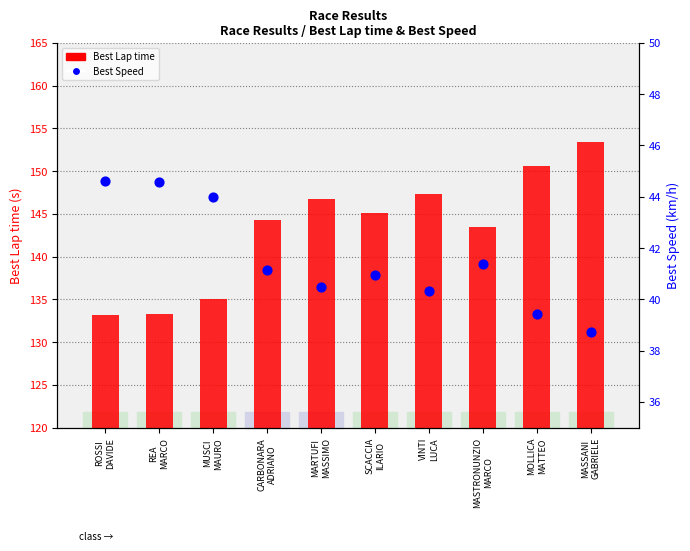

Is the value of Best Speed at VINTI
LUCA greater than the value of Best Lap time at MARTUFI
MASSIMO?

No